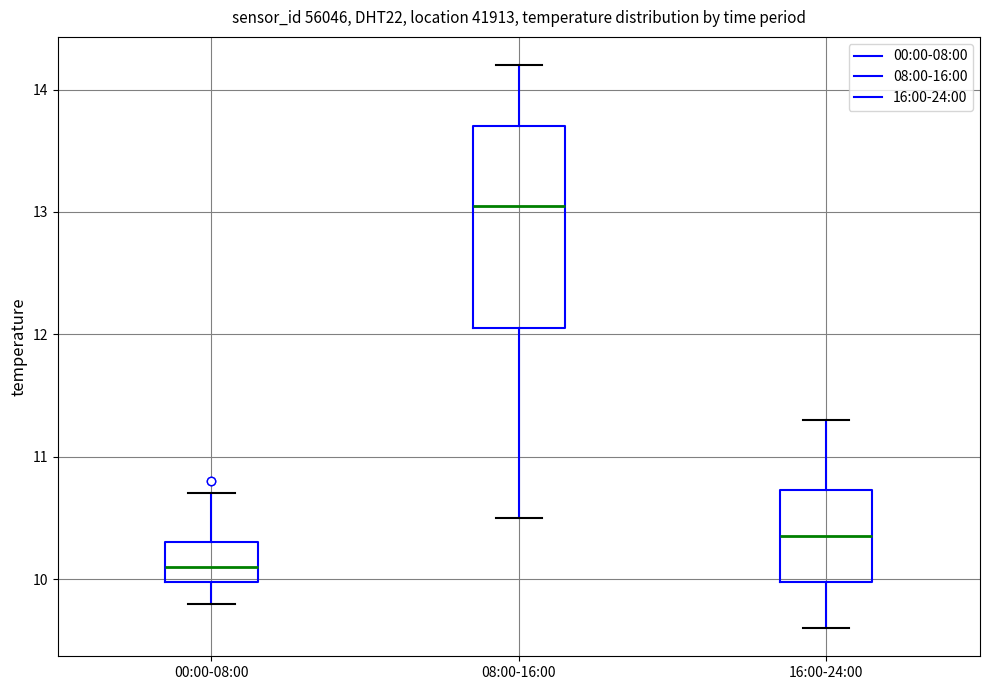

Reading left to right, transcribe this box plot: for each box, give where its median line is, the range the box spans, and where its two whiskers end, as read against the y-axis. The values are not printed on the chart, so give them approximately, as read against the axis.

00:00-08:00: median 10.1, box 10.0 to 10.3, whiskers 9.8 to 10.7
08:00-16:00: median 13.1, box 12.1 to 13.7, whiskers 10.5 to 14.2
16:00-24:00: median 10.4, box 10.0 to 10.7, whiskers 9.6 to 11.3